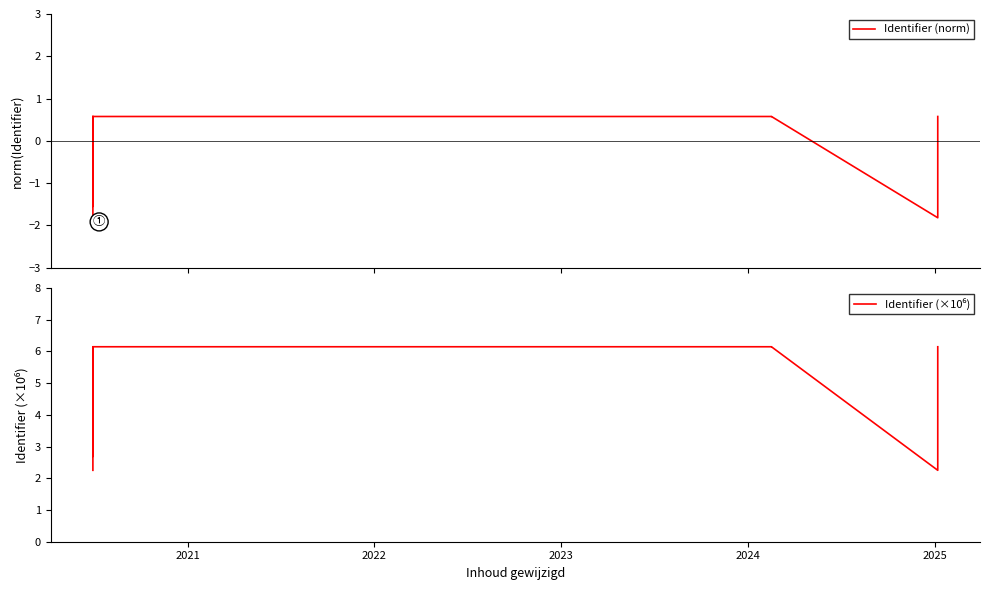

True or false: Identifier (norm) and Identifier (×10⁶) cross at least once.

False